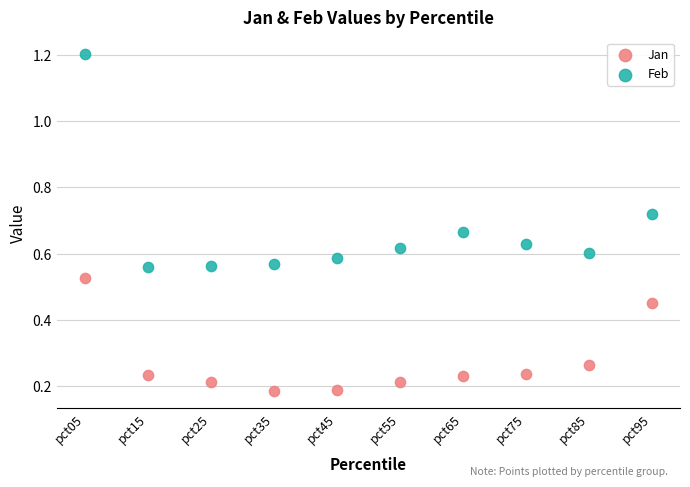

Across all data points, what is the range of Y values (max minus min)?

1.0